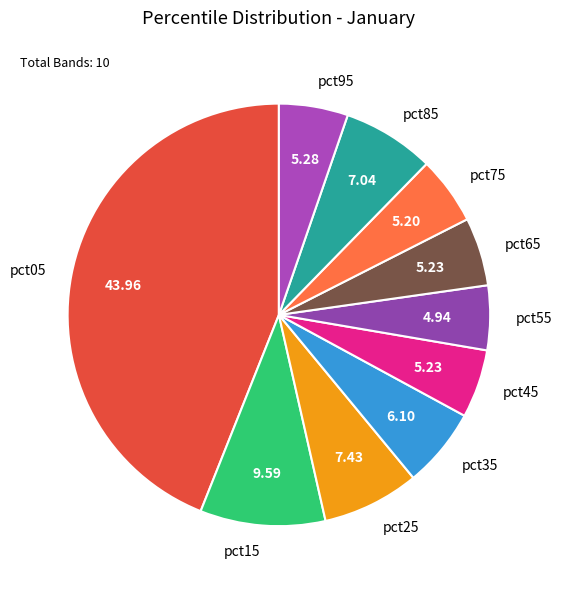

Is the sum of pct95 and pct45 greater than half?

No